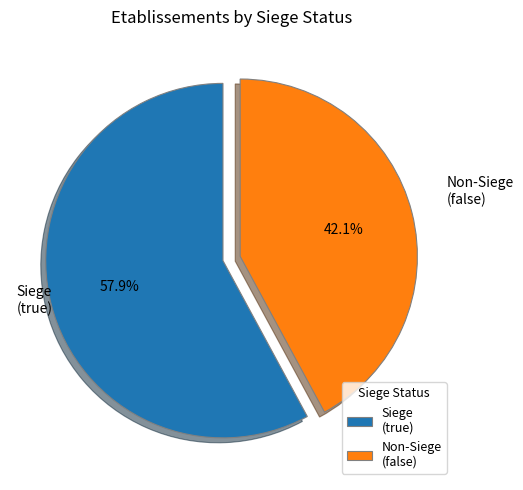

How many slices are in this pie chart?

2